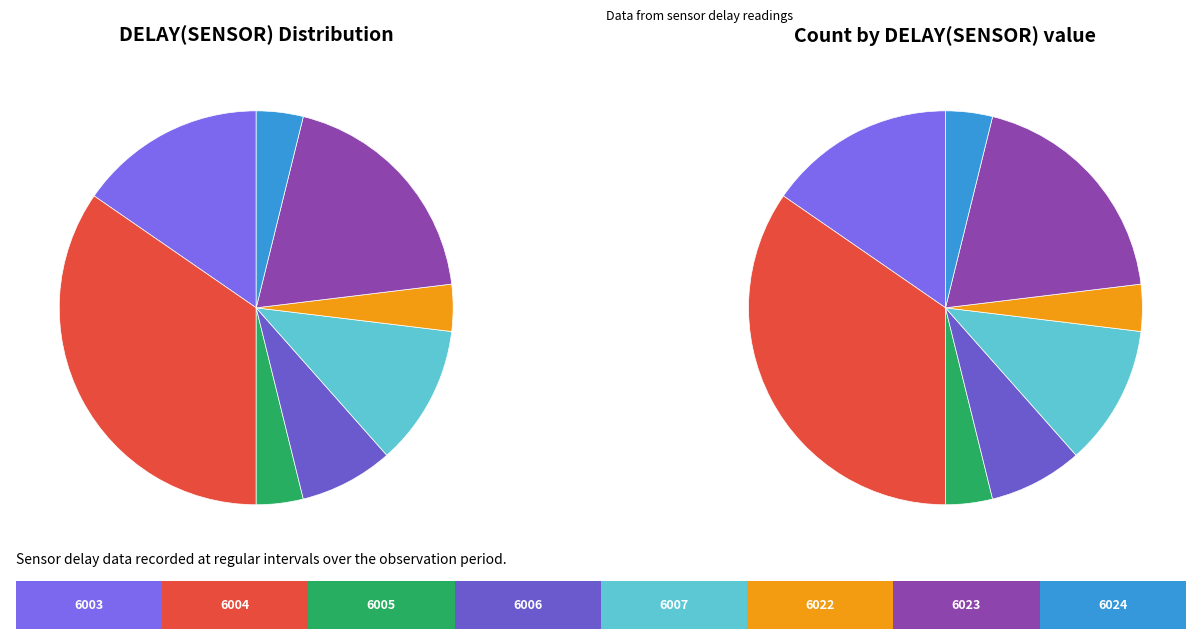

Between 6004 and 6023, which is larger?

6004